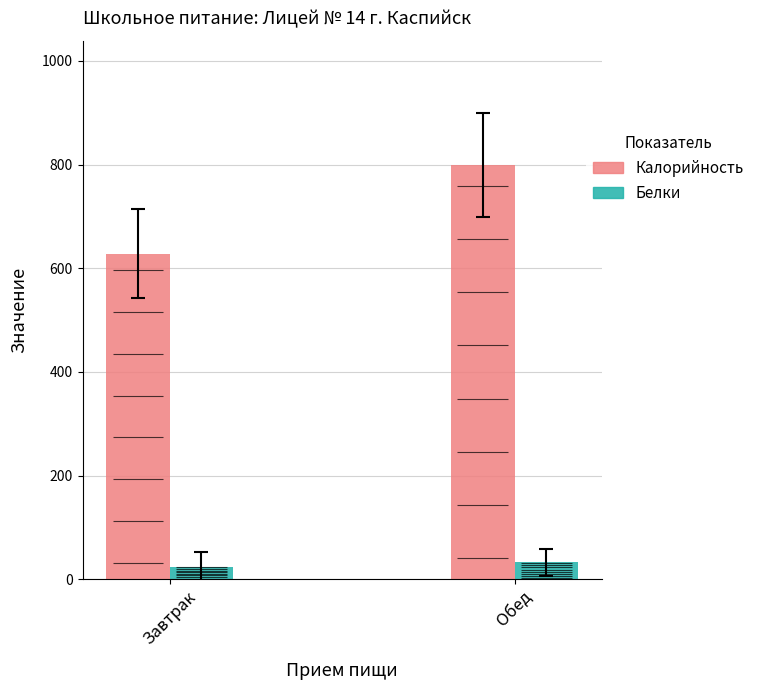

List the series in order of their overall mean, highest first.

Калорийность, Белки